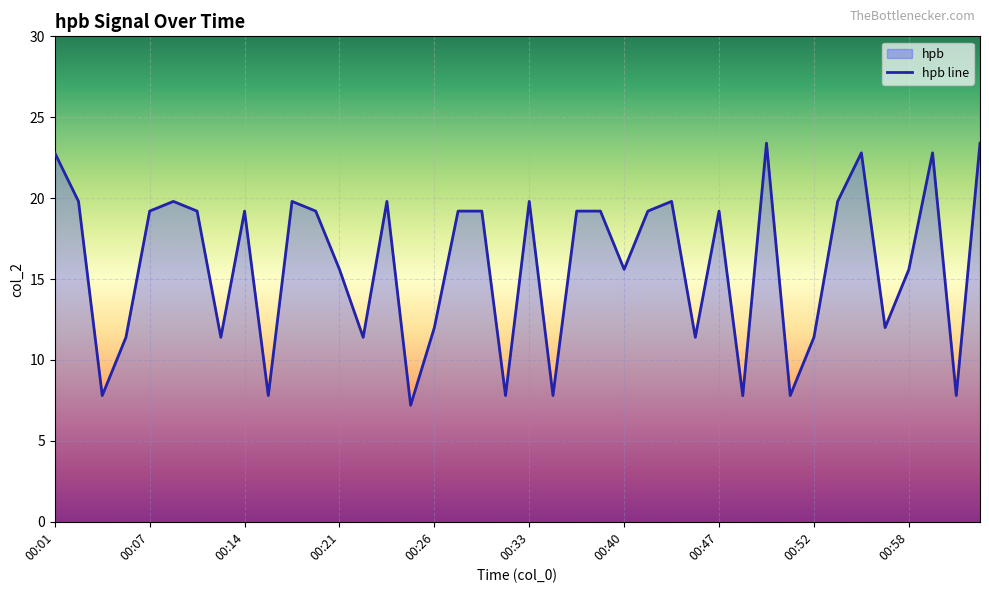

What is the sum of all values?

635.4